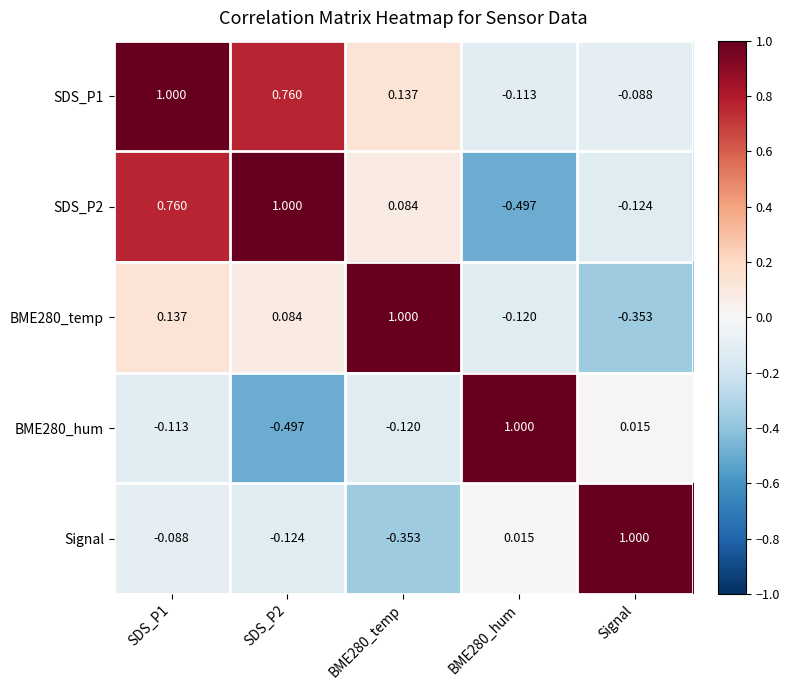

At which label is SDS_P1 closest to 0?

Signal